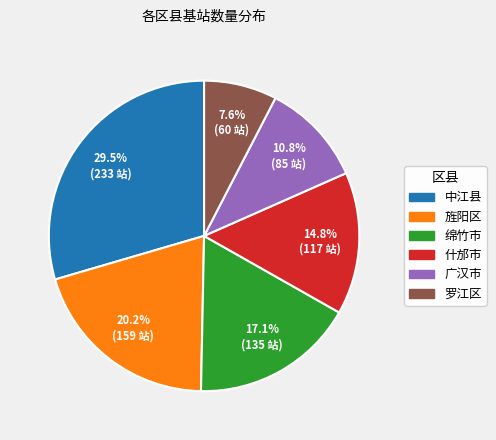

Does any single category account for the majority?

No